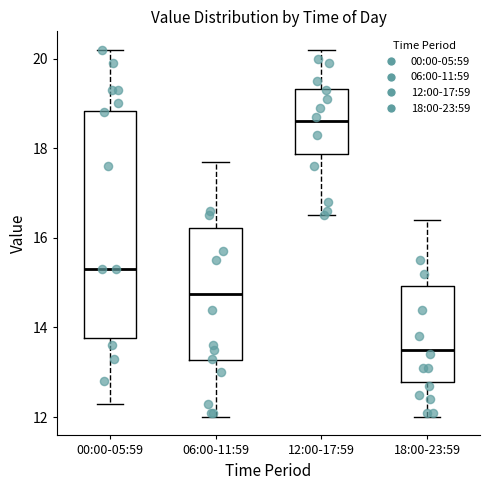

Reading left to right, read every box against the y-axis: the position of its median line, the range the box covers, and the ends of its whiskers. The values are not printed on the chart, so give them approximately, as read against the axis.

00:00-05:59: median 15.4, box 13.8 to 18.8, whiskers 12.4 to 20.2
06:00-11:59: median 14.8, box 13.2 to 16.2, whiskers 12.0 to 17.8
12:00-17:59: median 18.6, box 17.8 to 19.4, whiskers 16.6 to 20.2
18:00-23:59: median 13.6, box 12.8 to 15.0, whiskers 12.0 to 16.4